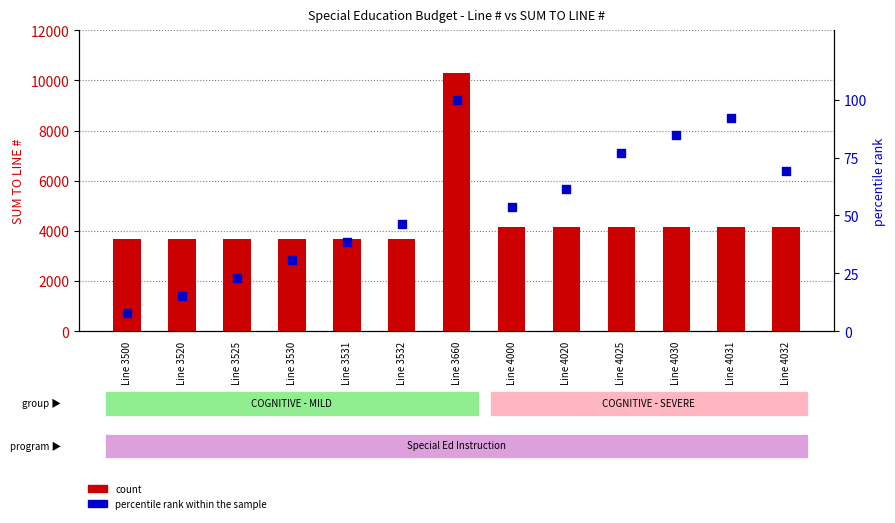

Which series reaches the minimum Y coordinate?

percentile rank within the sample